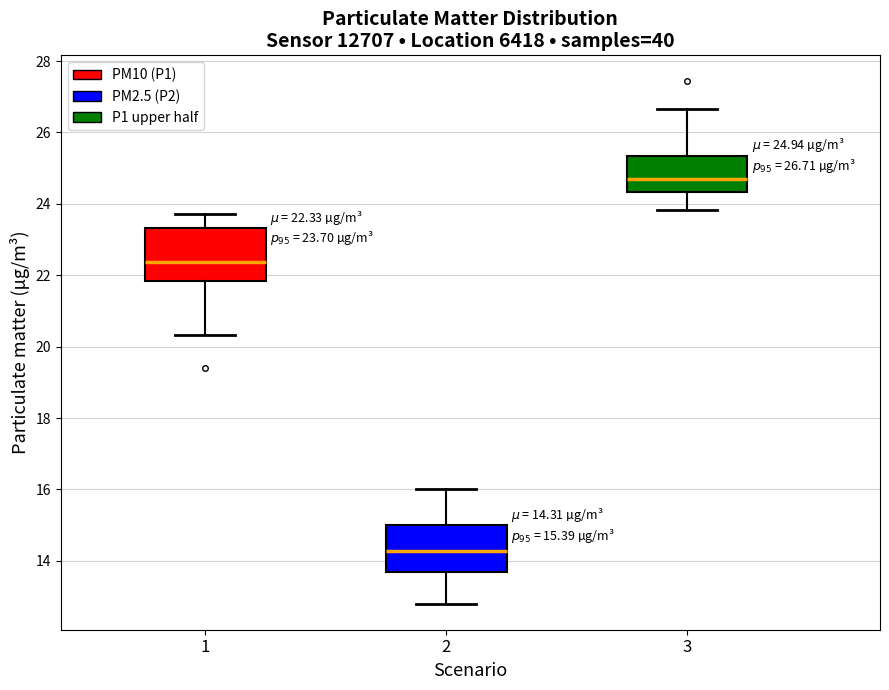

Which box's median line is the lowest?

2